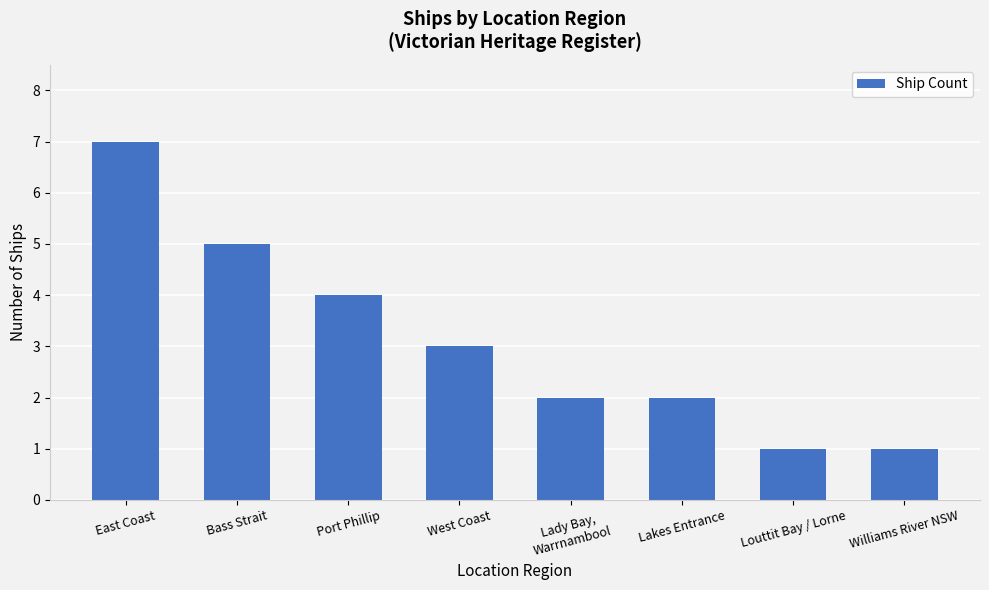

How many values are between 2 and 5?

5